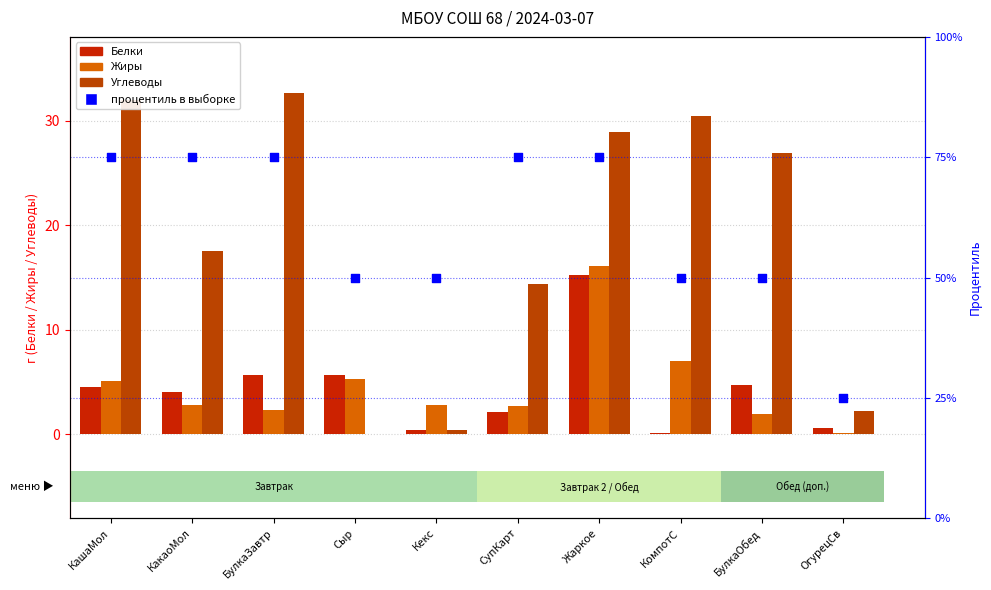

At which category is the sum across all series the highest?

Жаркое